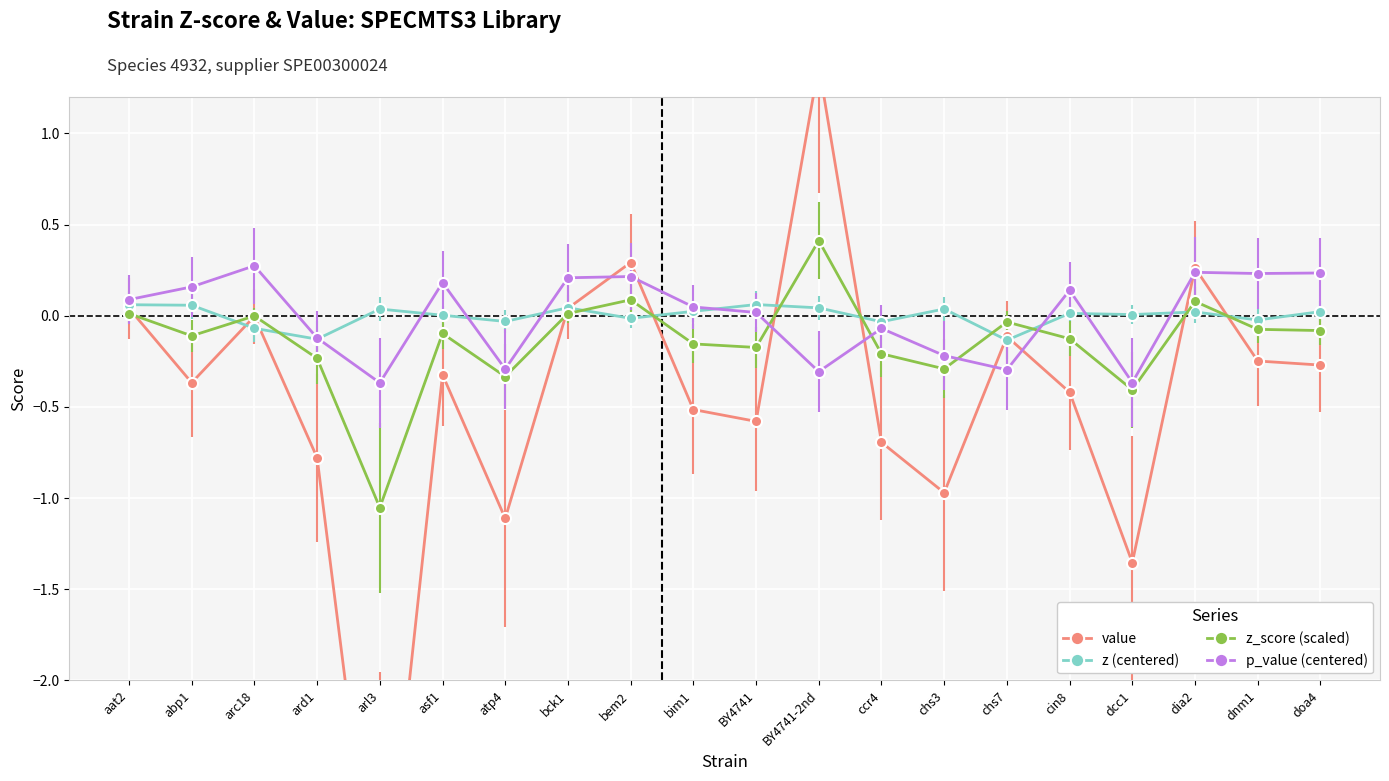

Where is the first local minimum for z_score?

abp1